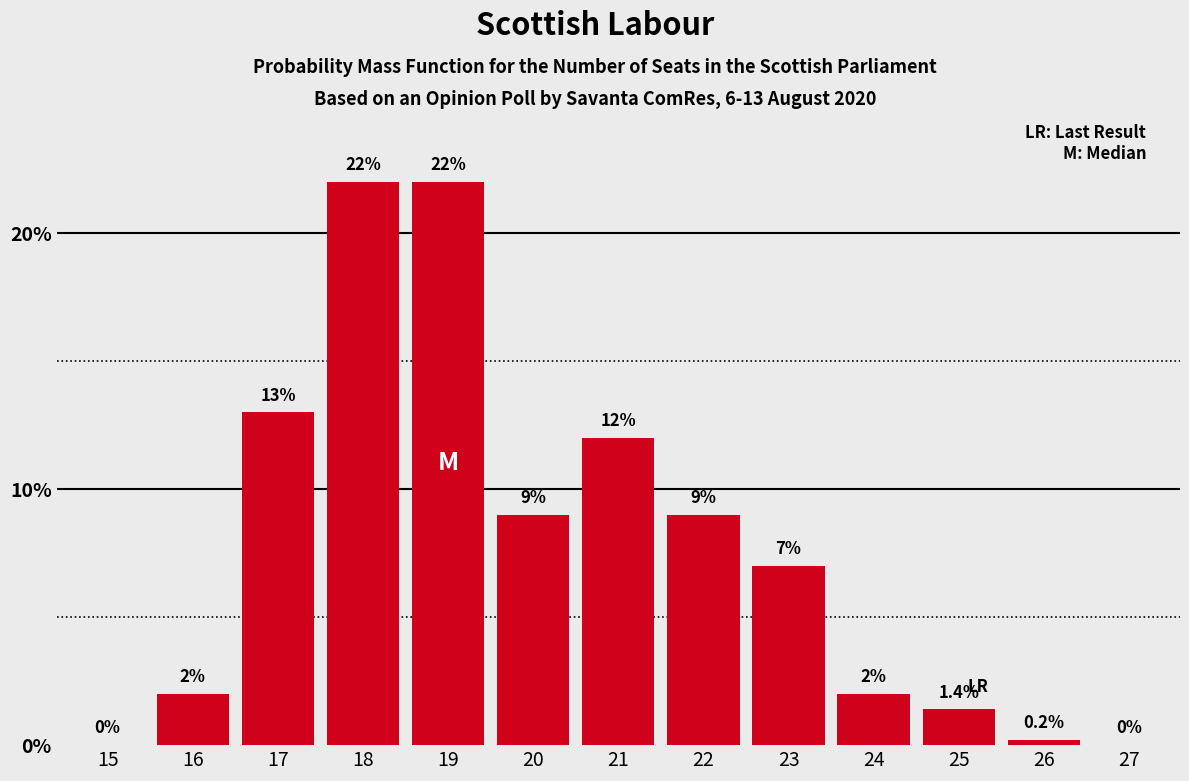

Reading left to right, transcribe all the data shown in this chart.

15=0.0	16=2.0	17=13.0	18=22.0	19=22.0	20=9.0	21=12.0	22=9.0	23=7.0	24=2.0	25=1.4	26=0.2	27=0.0